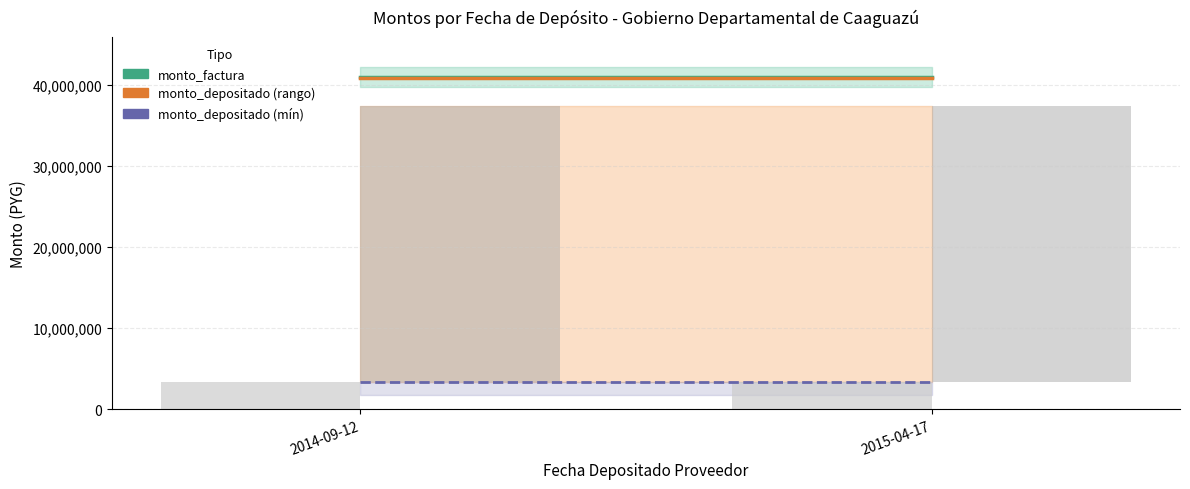

Reading left to right, list all the values displayed in this chart.

monto_factura: 2014-09-12=40978750	2015-04-17=40978750
monto_depositado_proveedor (total): 2014-09-12=40823229	2015-04-17=40823229
monto_depositado_proveedor (min): 2014-09-12=3387636	2015-04-17=3387636
depósito mínimo (barra): 2014-09-12=3387636	2015-04-17=3387636
depósito máximo (barra): 2014-09-12=34047957	2015-04-17=34047957